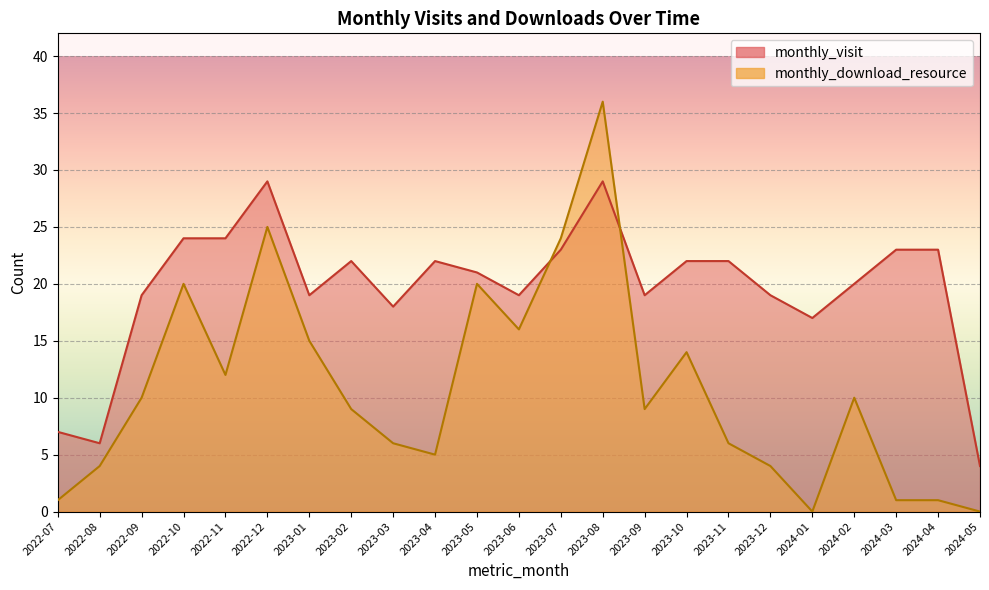

How many interior local peaks does the monthly_visit series have?

4